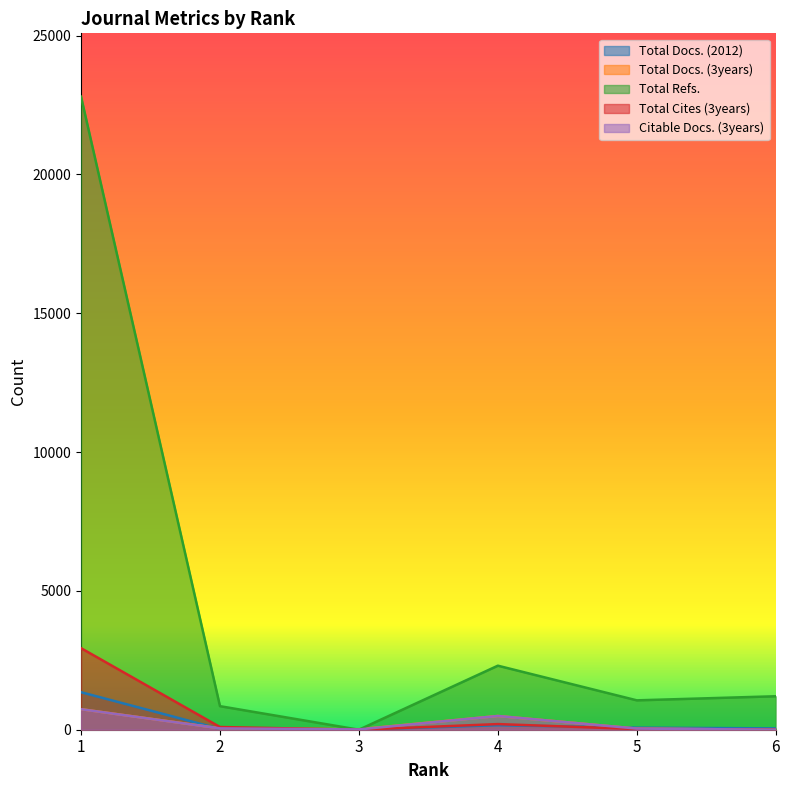

What is the value of the Citable Docs. (3years) point at the 3rd from the left?

10